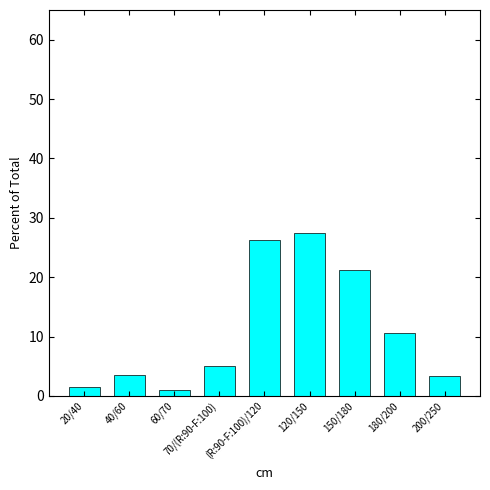

What is the difference between the maximum and minimum values?

26.4